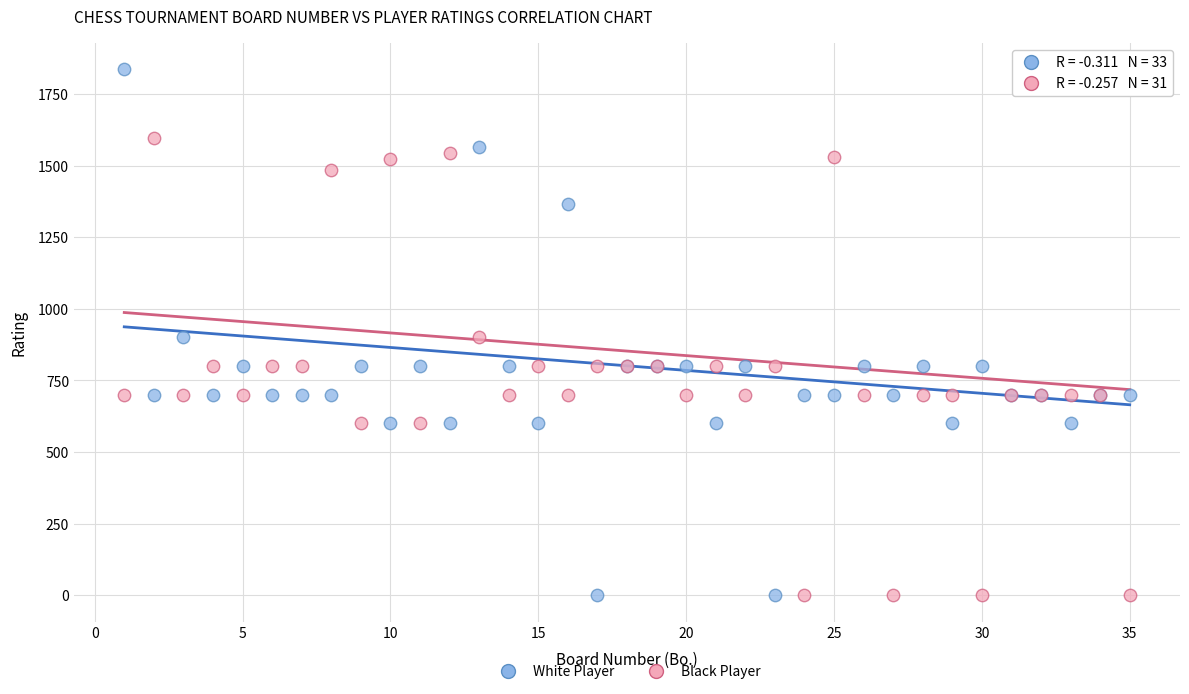

Which series reaches the maximum Y coordinate?

White Player